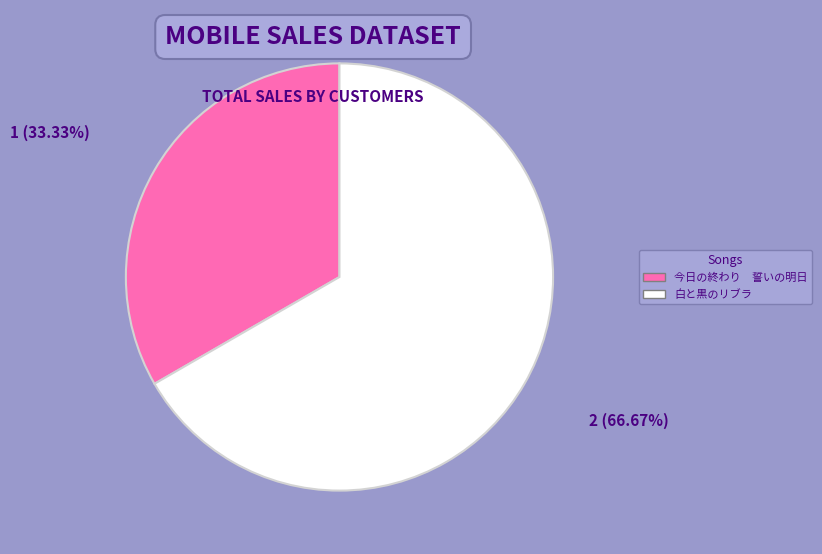

To the nearest percent, what is the difference between the largest and smallest slice percentages?

33%